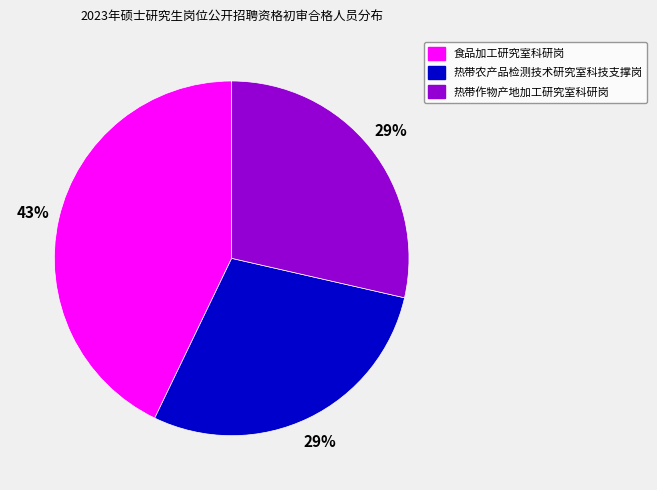

The 食品加工研究室科研岗 slice represents 43% of the pie. True or false?

True